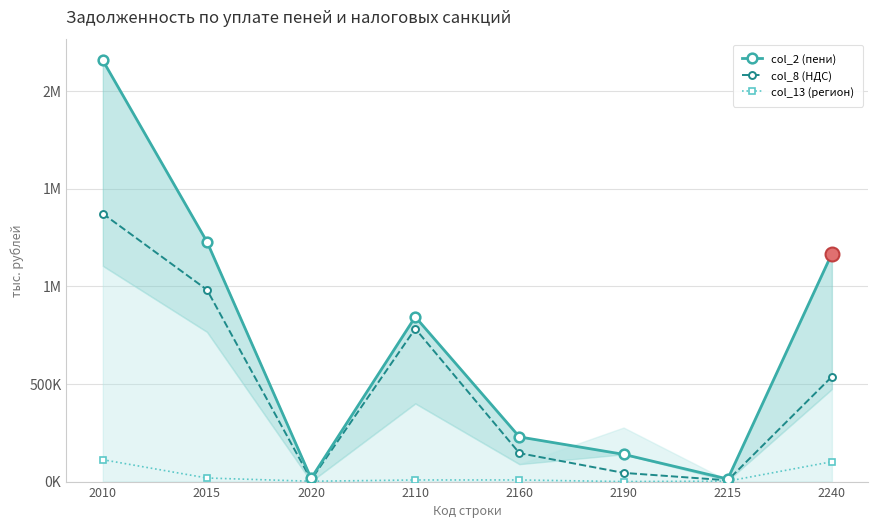

How many lines are shown in the chart?

3